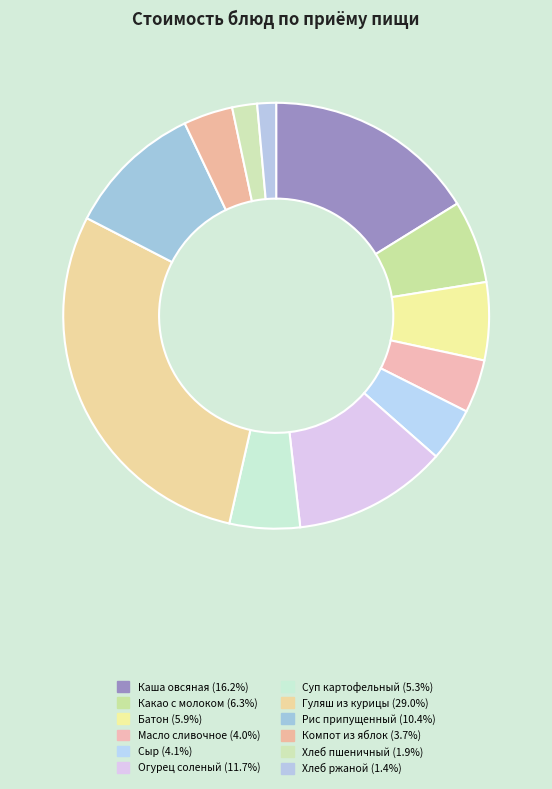

Rank the categories by value from highest to lowest.

Гуляш из курицы, Каша овсяная "Геркулес" молочная, Огурец соленый, Рис припущенный, Какао с молоком, Батон, Суп картофельный с макаронными изделиями, Сыр (порциями), Масло сливочное, Компот из яблок, Хлеб пшеничный, Хлеб ржаной